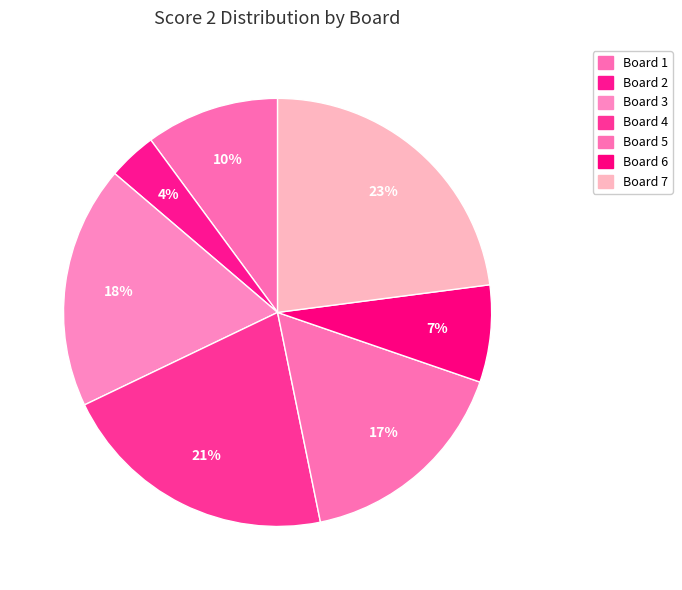

Which has a higher value, Board 7 or Board 4?

Board 7